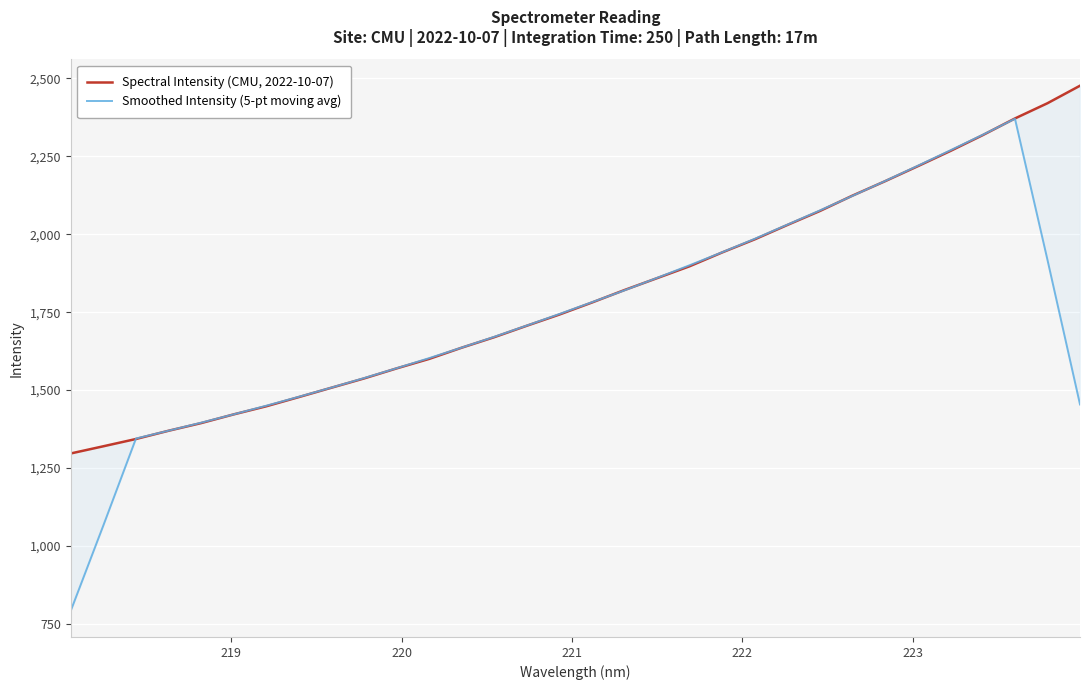

List the series in order of their peak value, lowest first.

Smoothed Intensity (5-pt moving avg), Spectral Intensity (CMU, 2022-10-07)